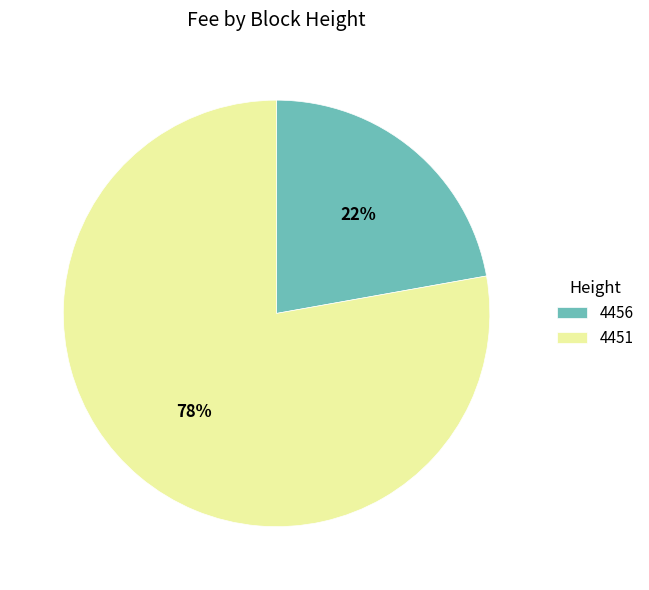

The 4456 slice represents 17% of the pie. True or false?

False